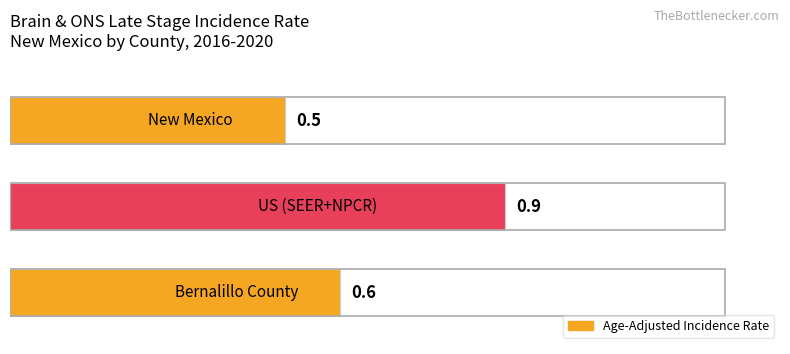

What is the greatest value displayed?

0.9